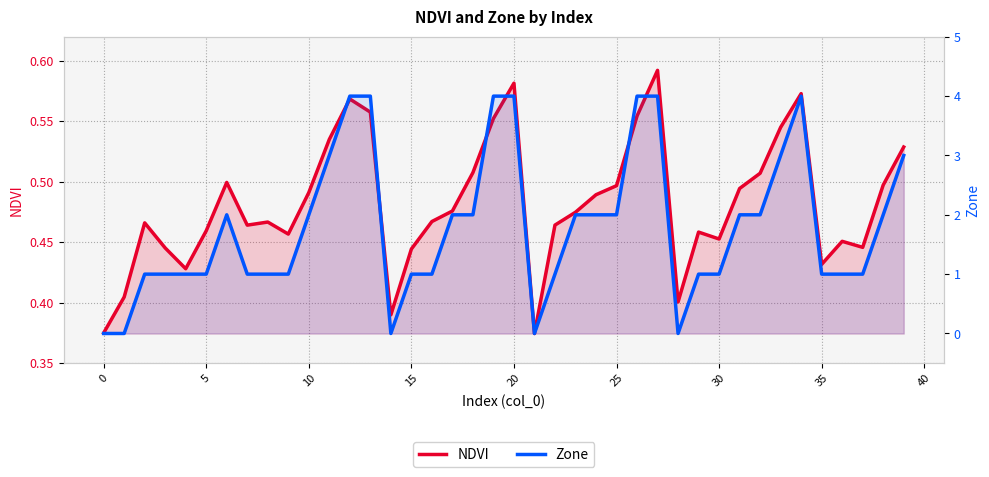

Rank the series at 21 from lowest to highest value.

Zone, NDVI